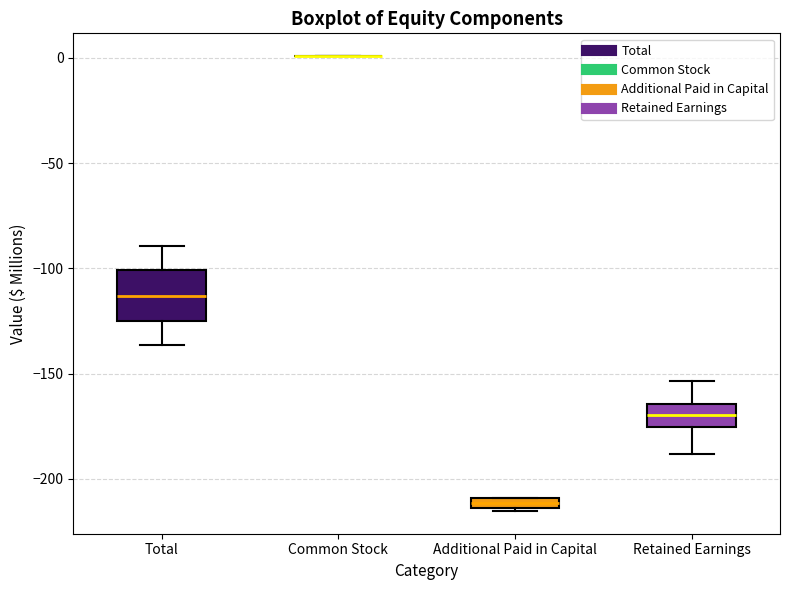

Which box is the tallest, from its lower edge to its upper edge?

Total